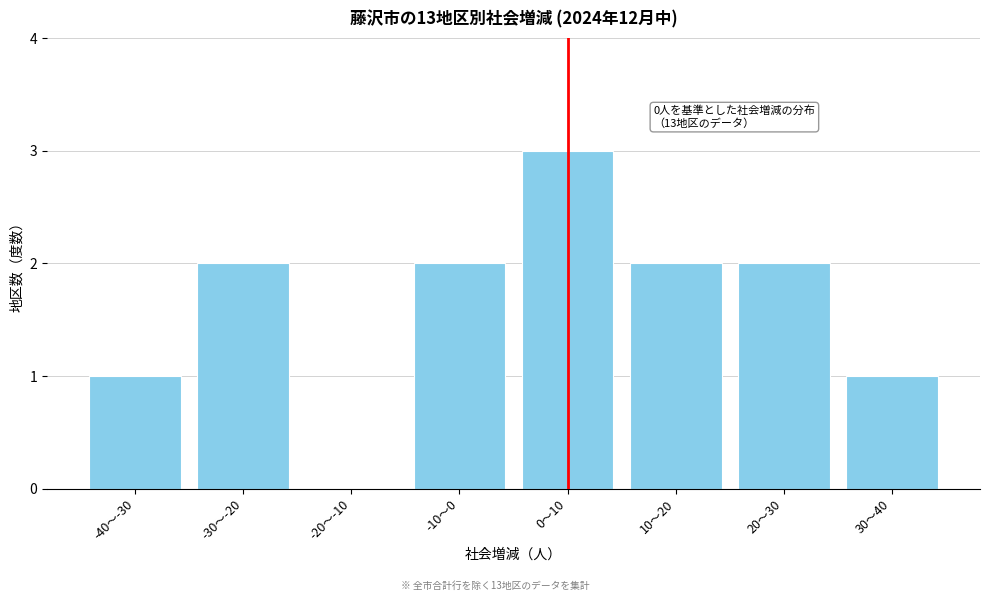

Reading left to right, extract all data points from this chart.

-40～-30=1	-30～-20=2	-20～-10=0	-10～0=2	0～10=3	10～20=2	20～30=2	30～40=1